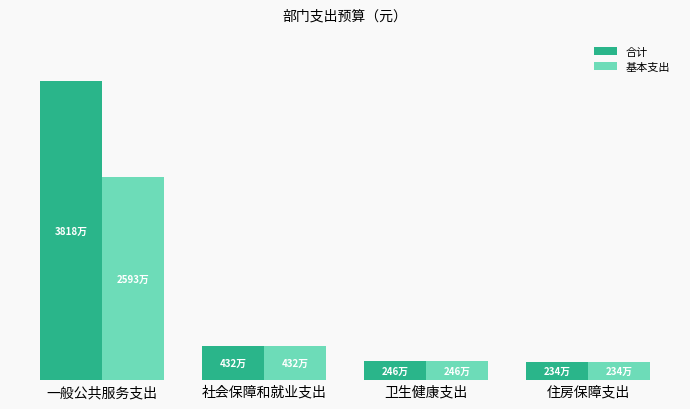

What are all the series names shown in the legend?

合计, 基本支出